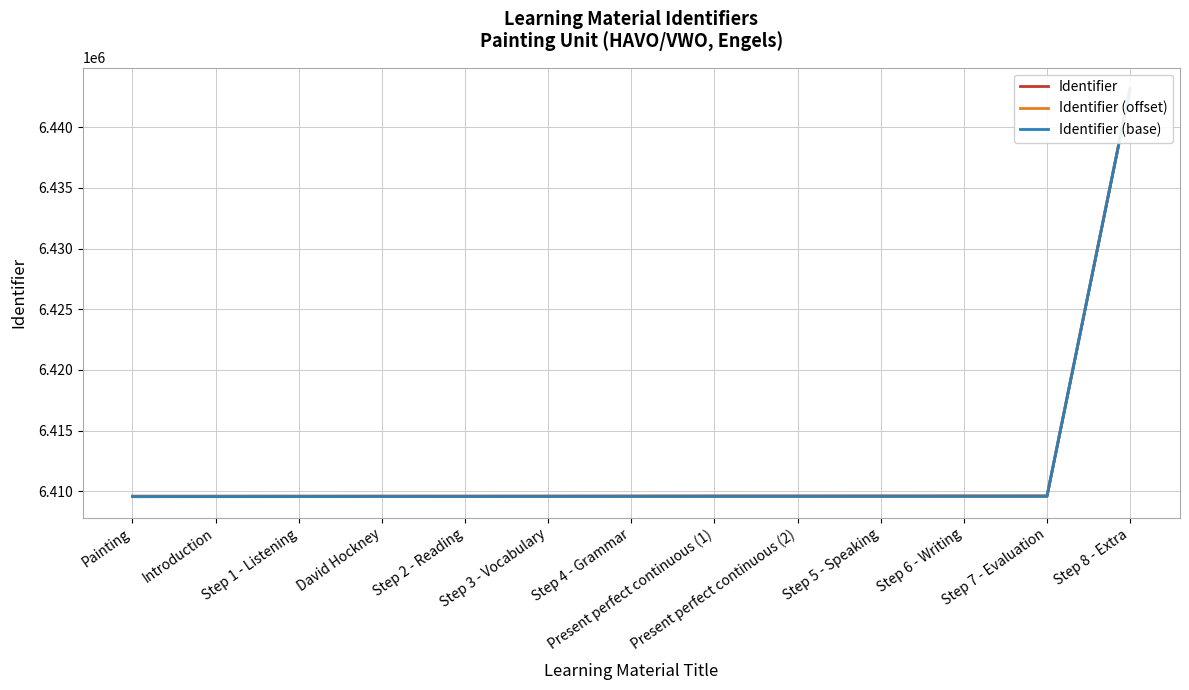

What is the sum of the Identifier (base) values at Painting and Present perfect continuous (2)?

12819159